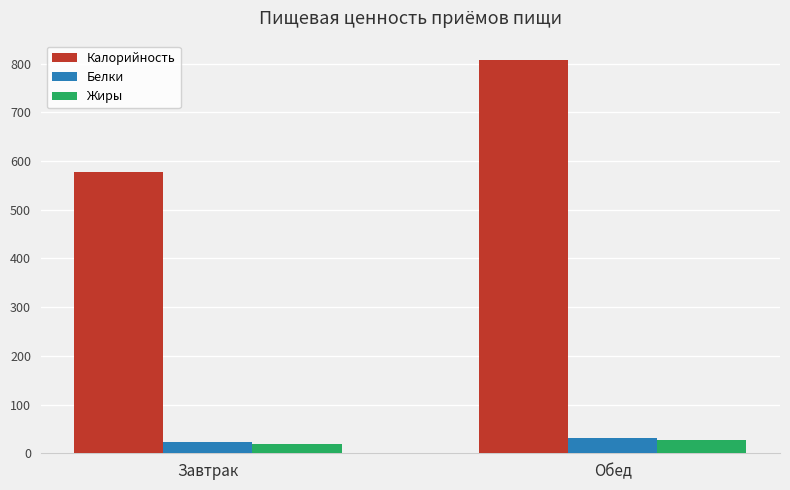

What are all the series names shown in the legend?

Калорийность, Белки, Жиры